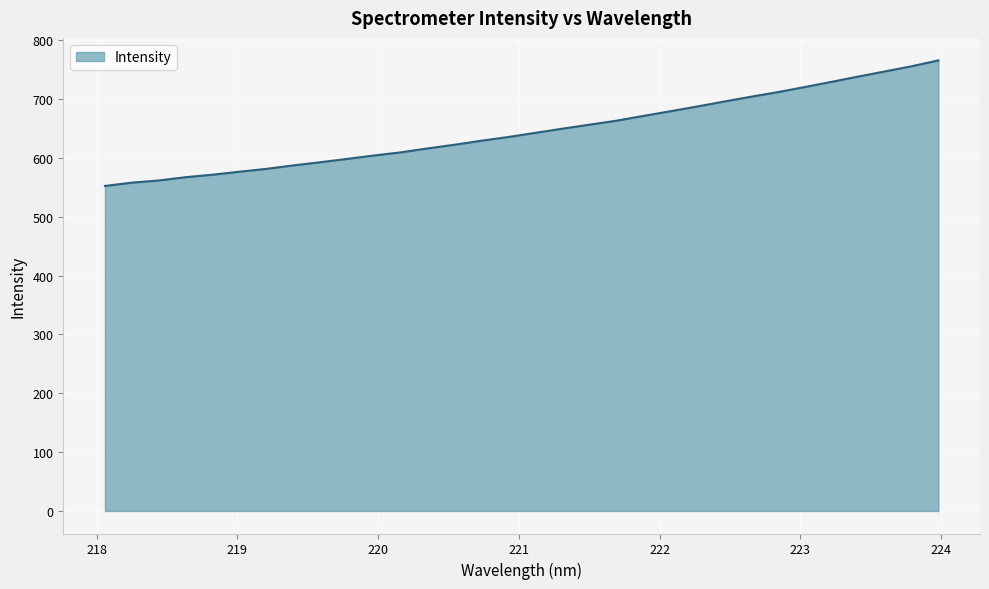

What is the maximum value shown in the chart?

765.9